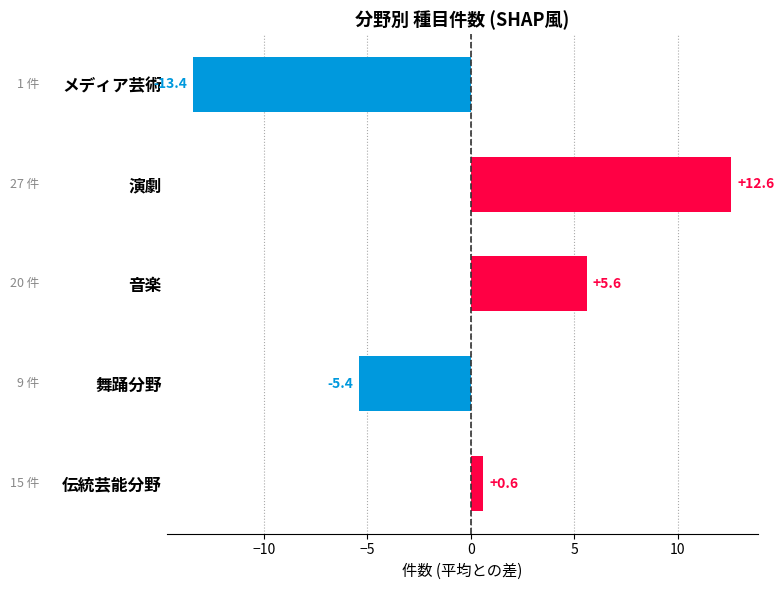

The value at 音楽 is 3.7. True or false?

False